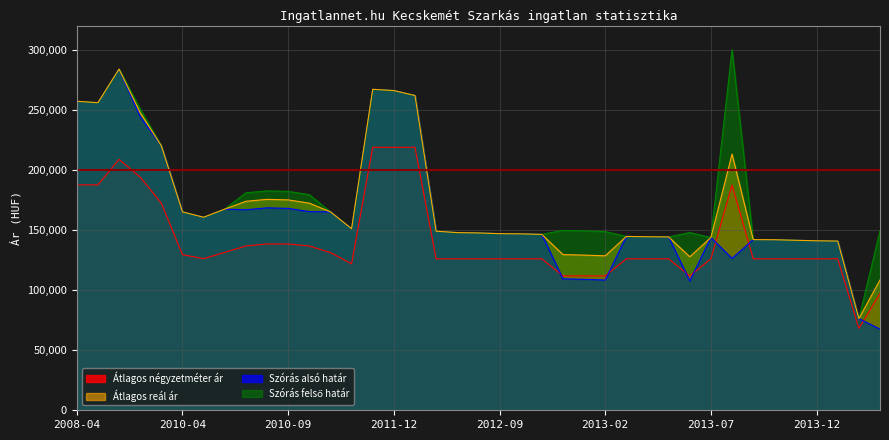

At which category is the sum across all series the highest?

2008-06